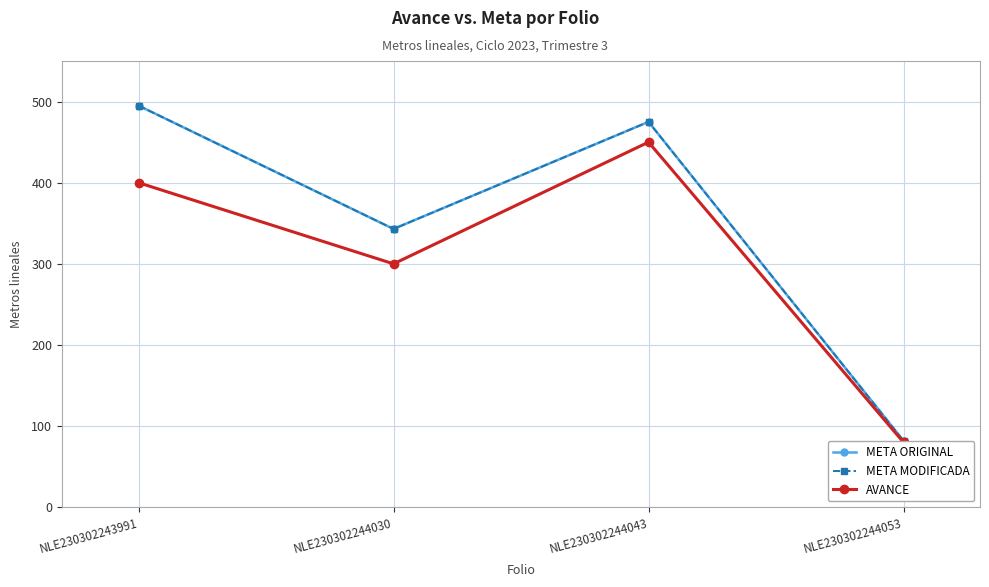

Does the chart have visible grid lines?

Yes